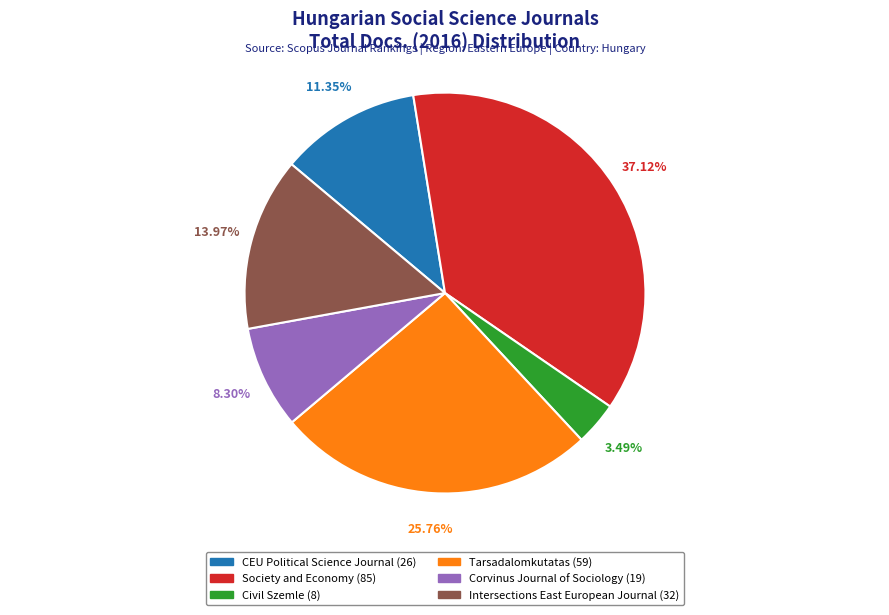

What is the smallest slice in the pie chart?

Civil Szemle